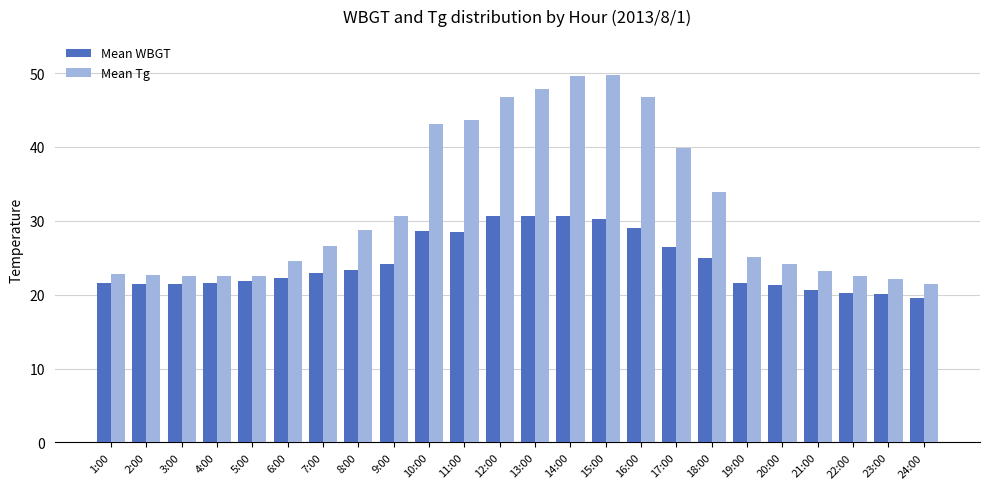

What is the label of the 8th bar from the right?

17:00